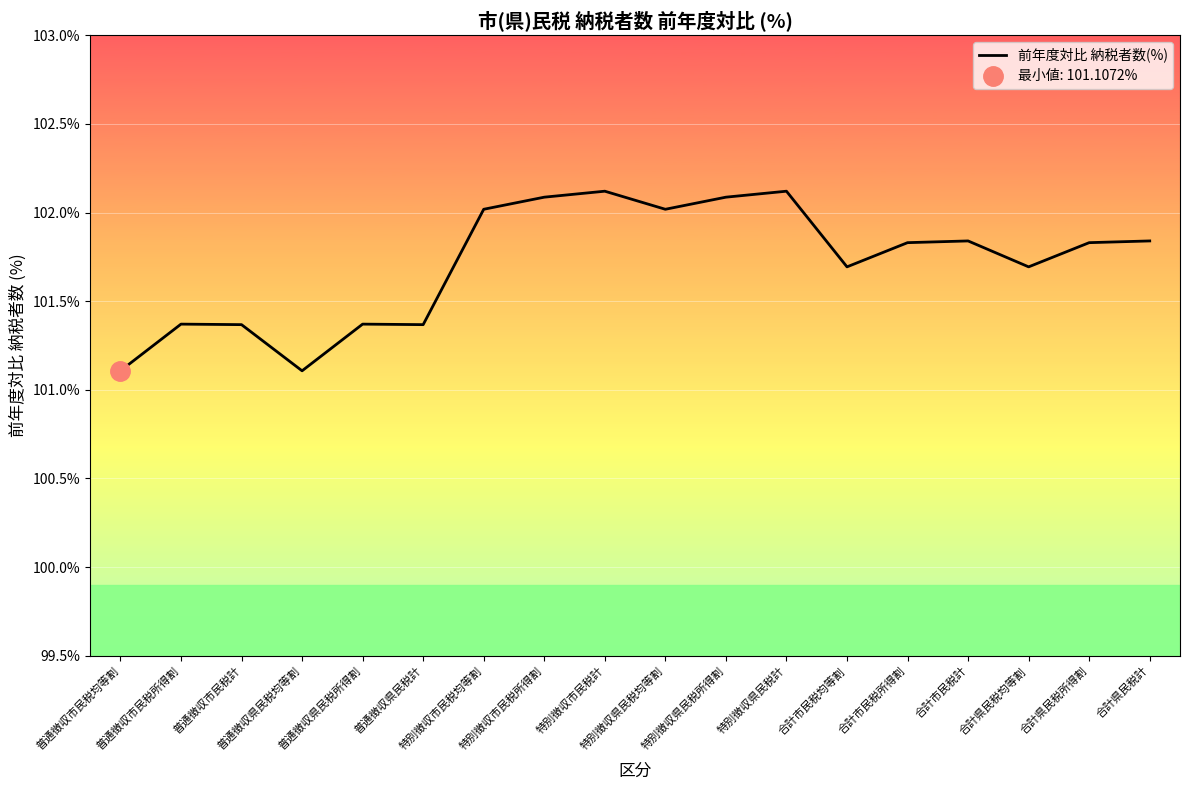

What is the label of the 5th point from the right?

合計市民税所得割